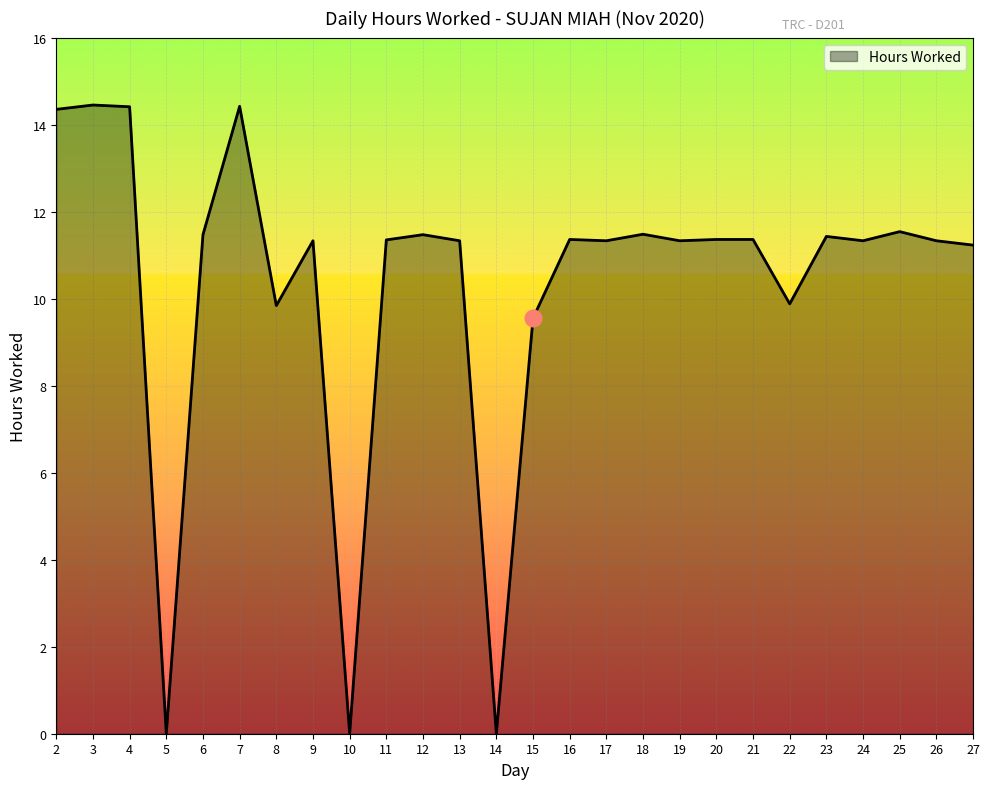

True or false: the data shows 0.0 at 14.

True